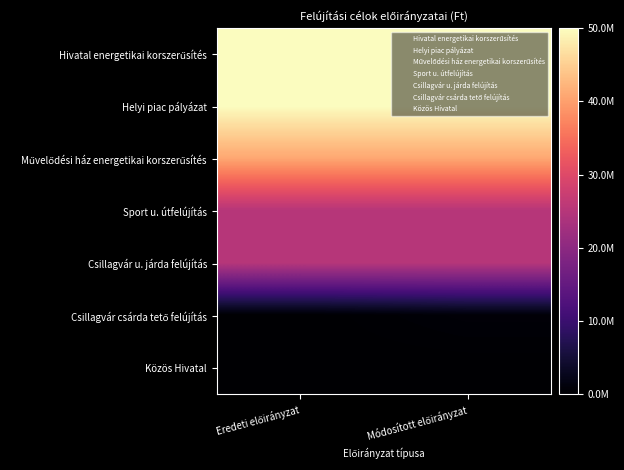

At which category is the sum across all series the highest?

Módosított előirányzat